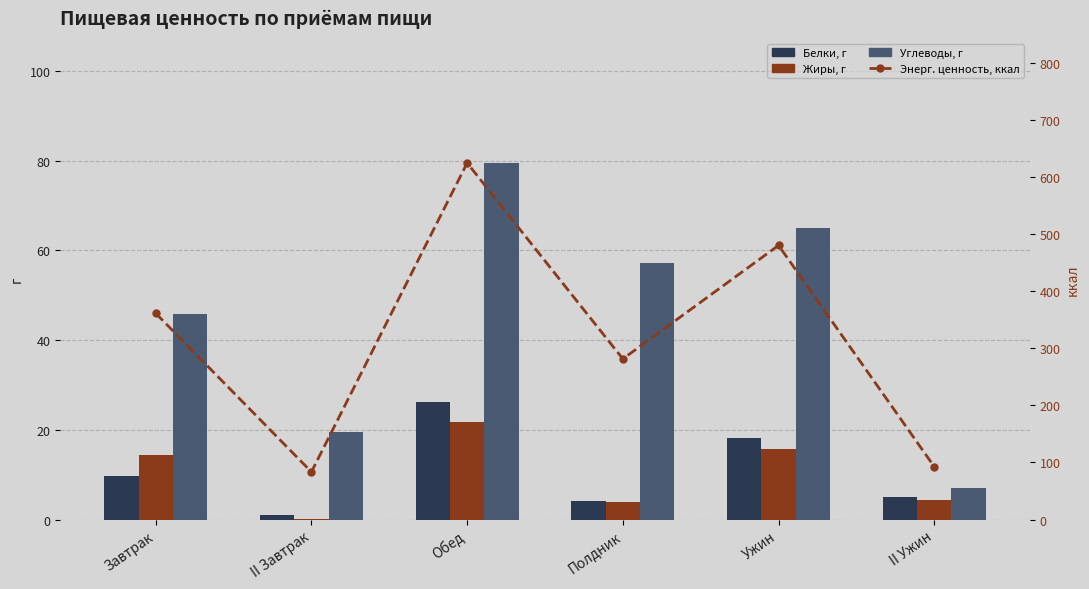

What is the value of the Углеводы, г bar at the 5th from the left?

64.9